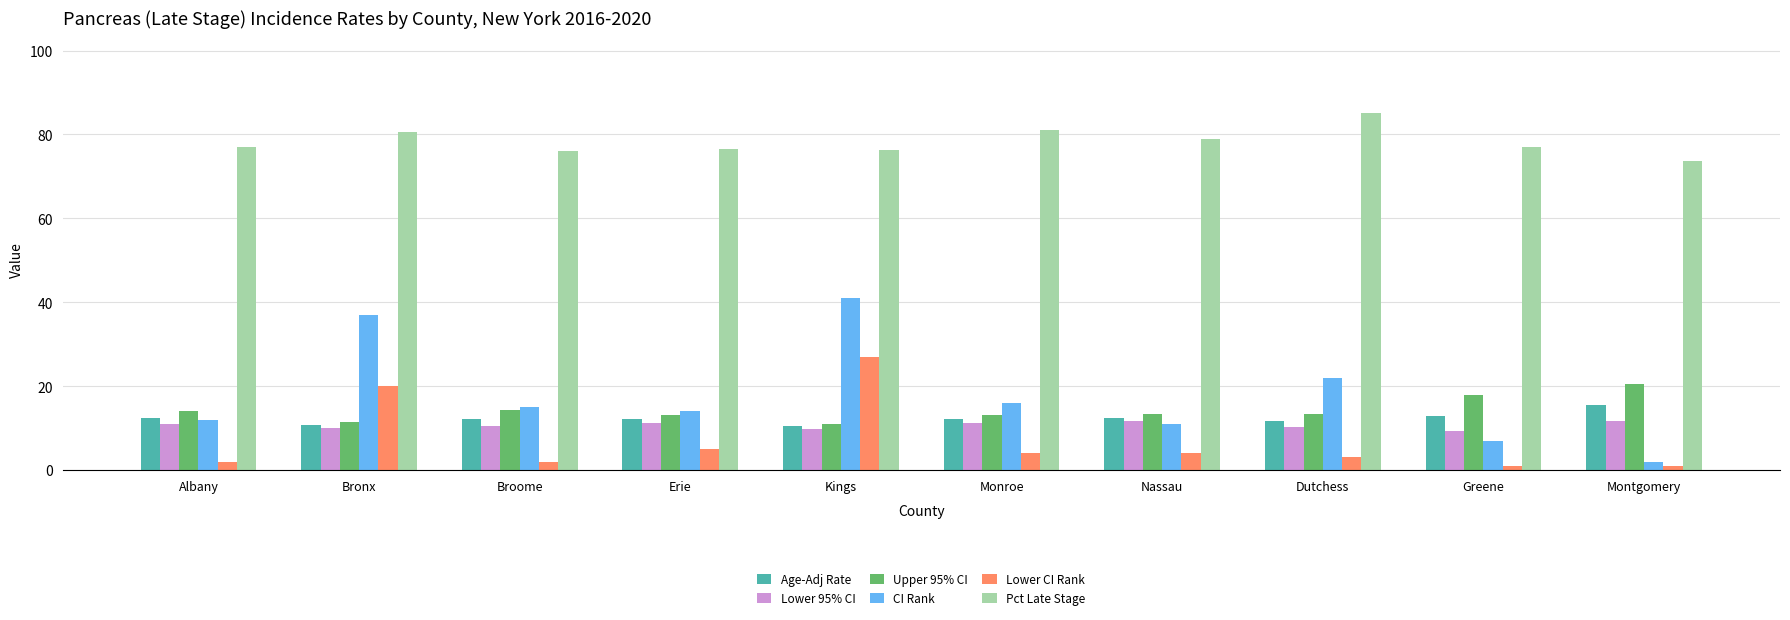

List the series in order of their peak value, highest first.

Pct Late Stage, CI Rank, Lower CI Rank, Upper 95% CI, Age-Adj Rate, Lower 95% CI